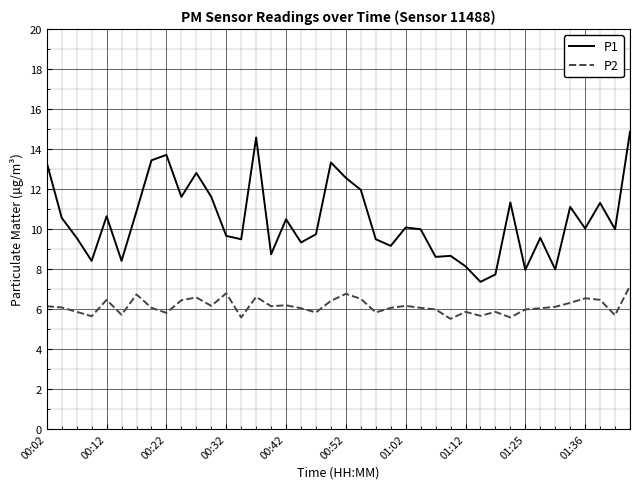

Which series has the largest total across all categories?

P1